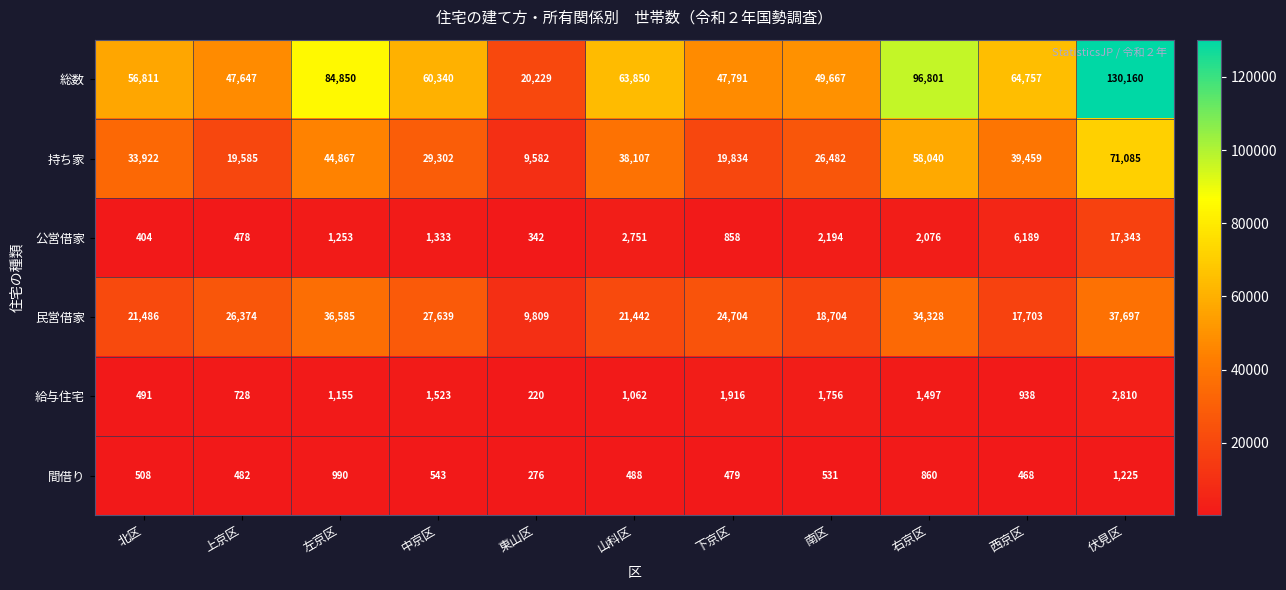

The 総数 series shows 113251 at 山科区. True or false?

False